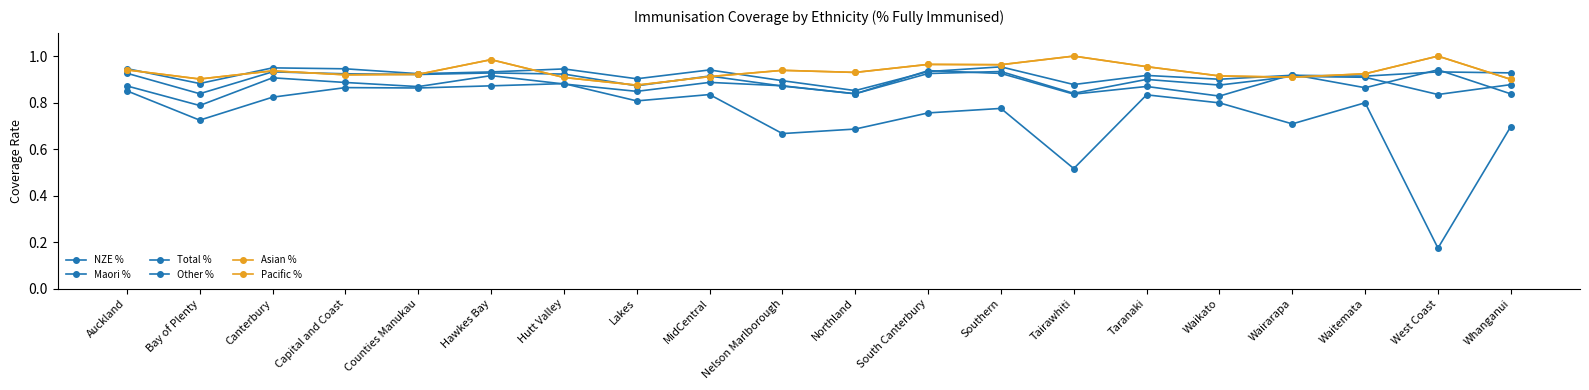

What is the label of the 19th point from the left?

West Coast